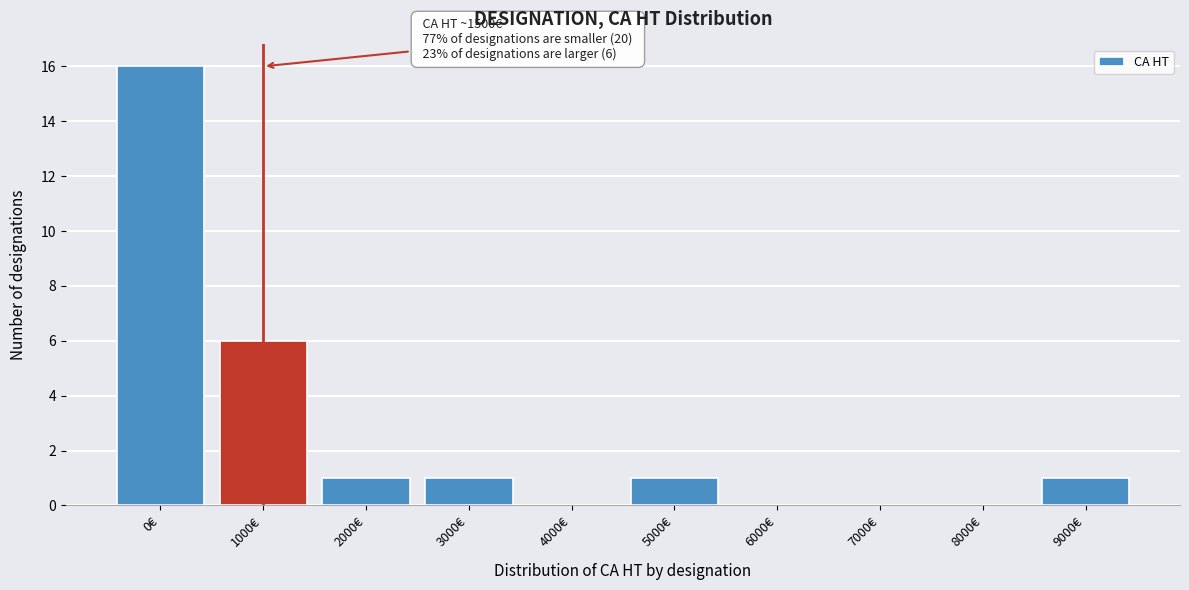

Reading left to right, what are all the values shown in this chart?

0€=16	1000€=6	2000€=1	3000€=1	4000€=0	5000€=1	6000€=0	7000€=0	8000€=0	9000€=1